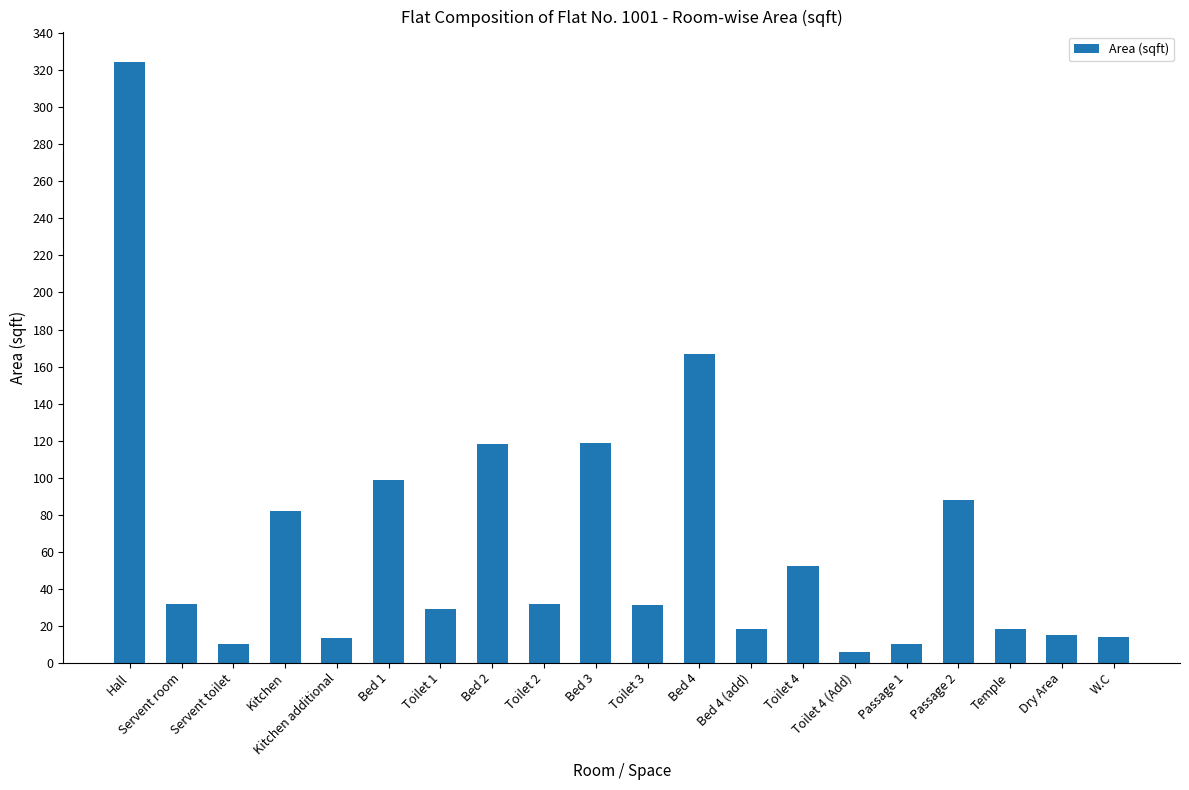

Which label corresponds to the smallest value in the chart?

Toilet 4 (Add)